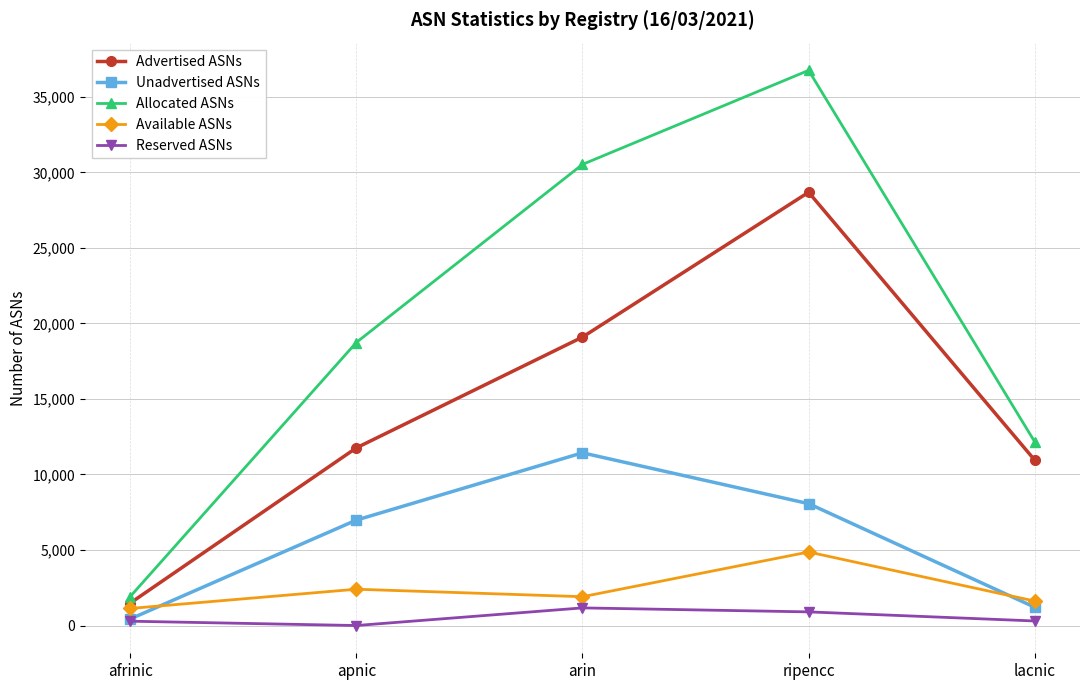

How many lines are shown in the chart?

5